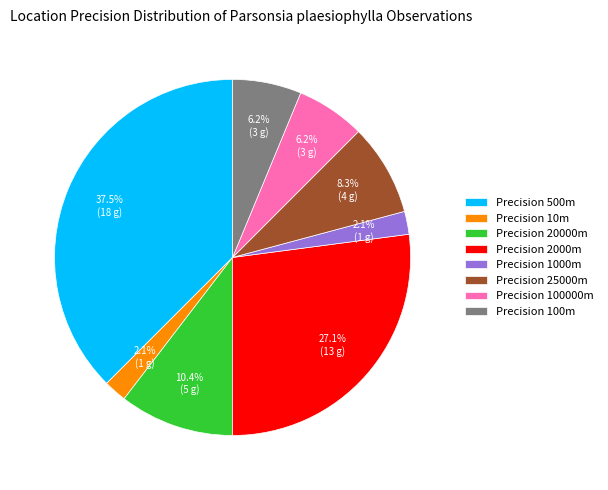

To the nearest percent, what is the average slice percentage?

12%